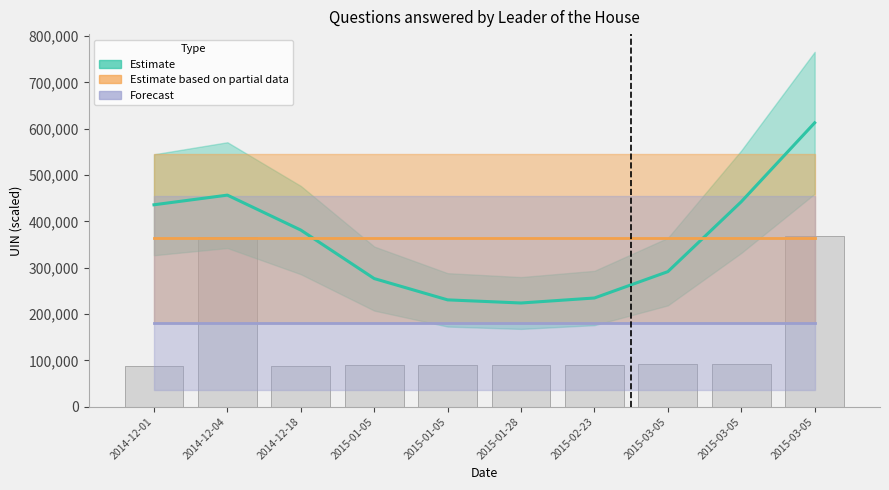

At 2015-03-05, list the series in order from smallest to largest.

Forecast, Estimate, Estimate based on partial data